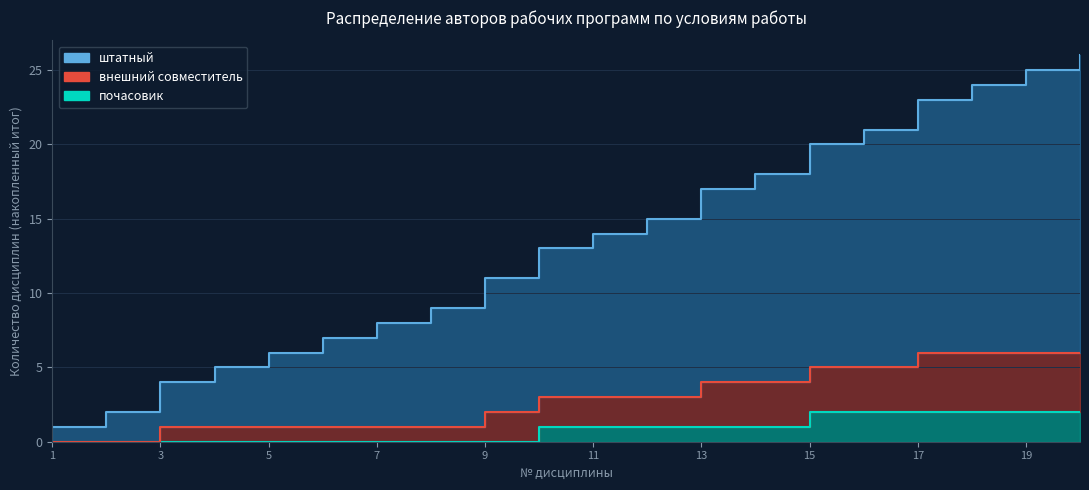

The штатный series shows 1 at 1. True or false?

True